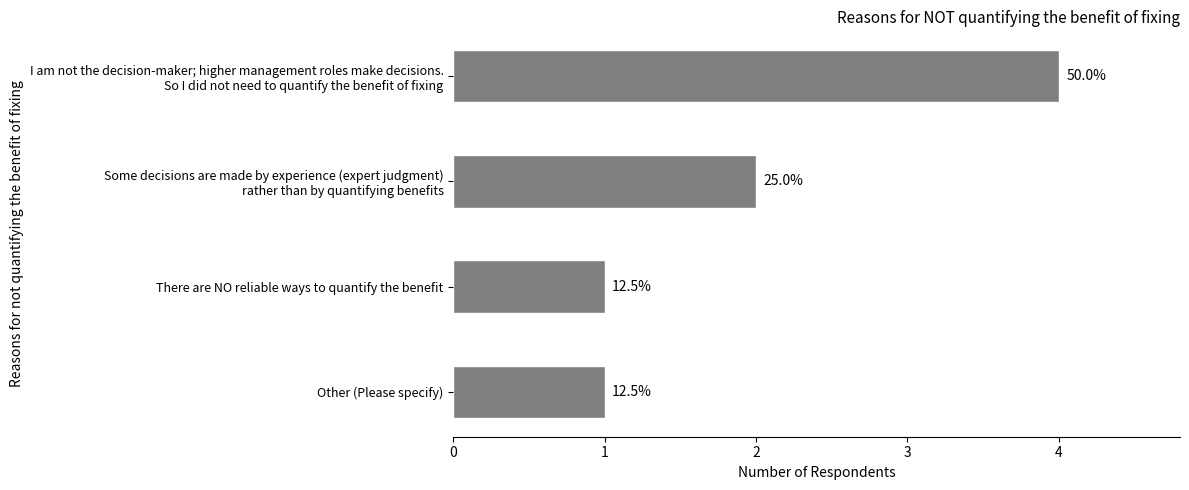

How many bars are there in total?

4